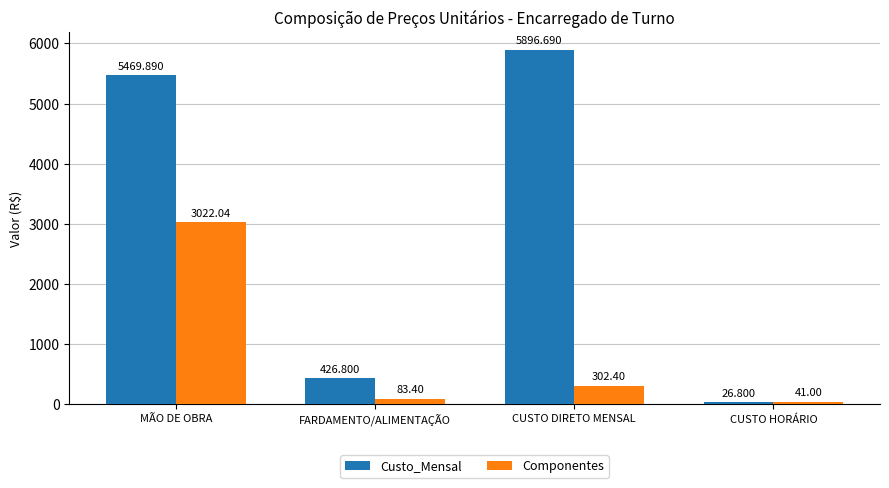

At which label is Componentes closest to 1531?

CUSTO DIRETO MENSAL